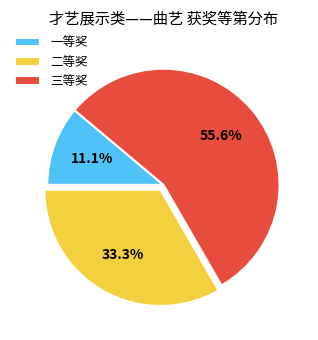

Does any single category account for the majority?

Yes